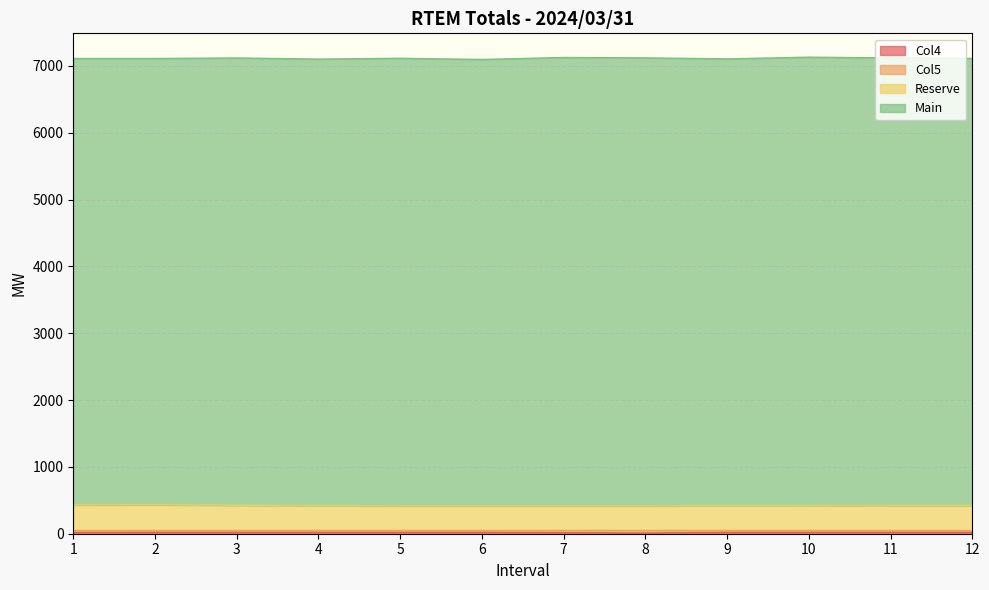

How many categories are shown in the chart?

12